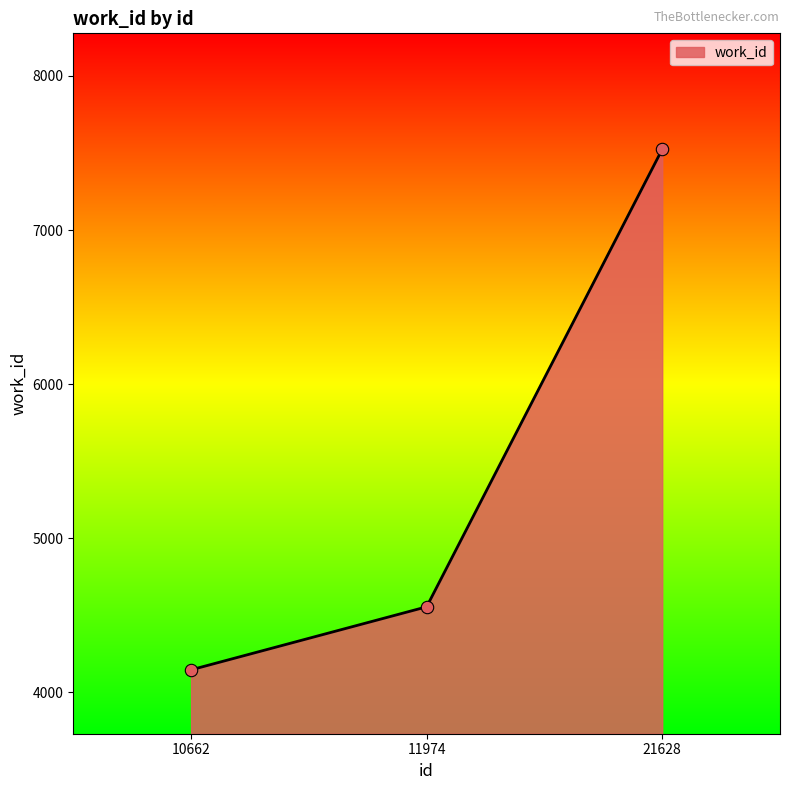

What is the change in value from 10662 to 11974?

+409